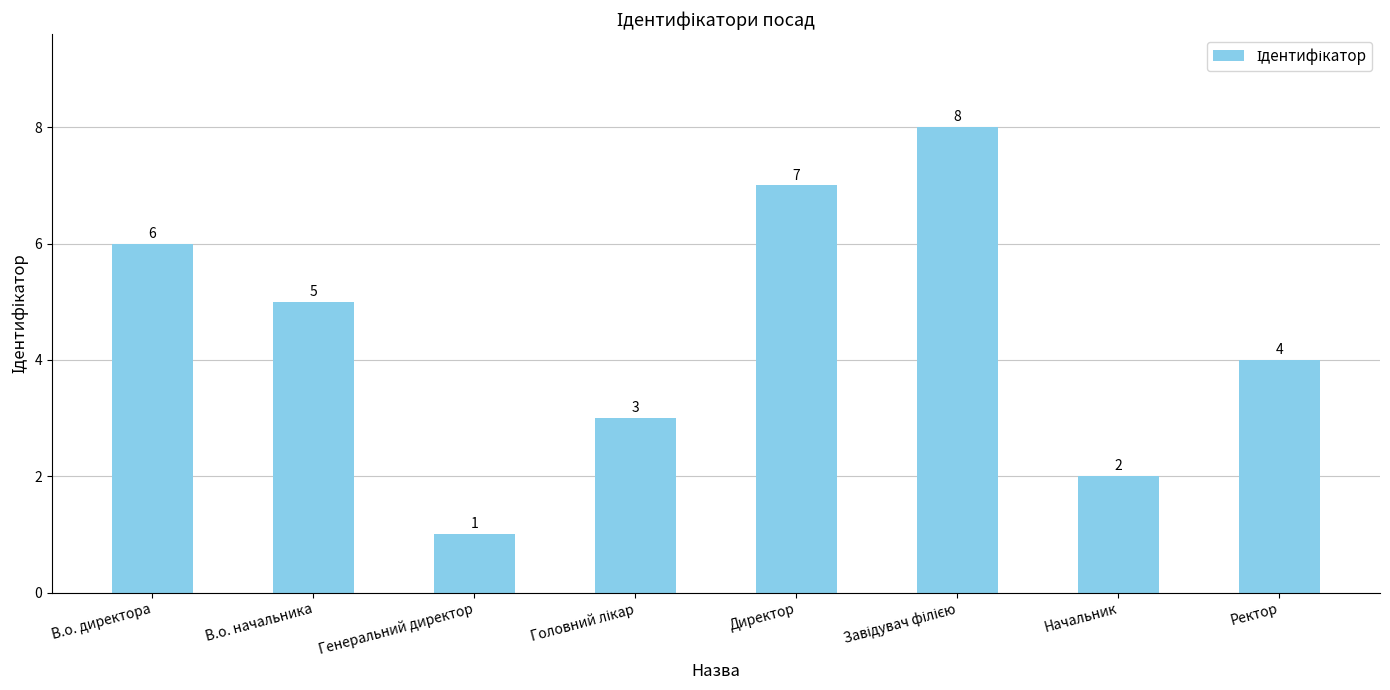

What is the change in value from Начальник to Ректор?

+2